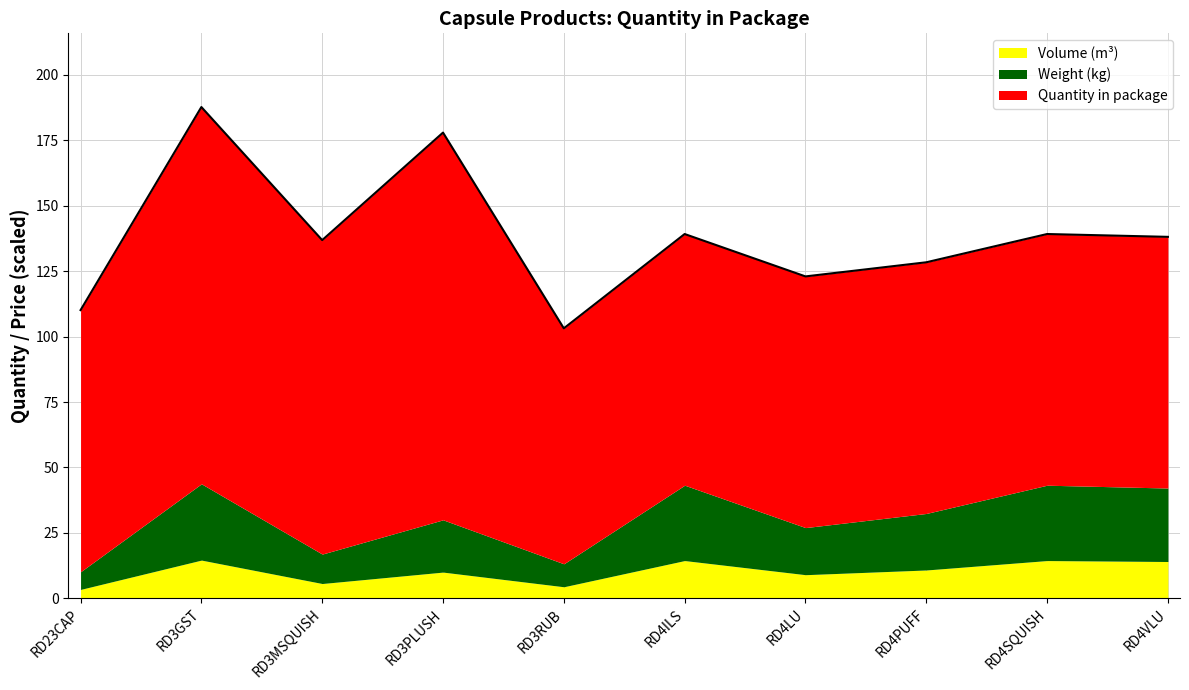

Between RD3MSQUISH and RD3RUB, which is larger?

RD3MSQUISH